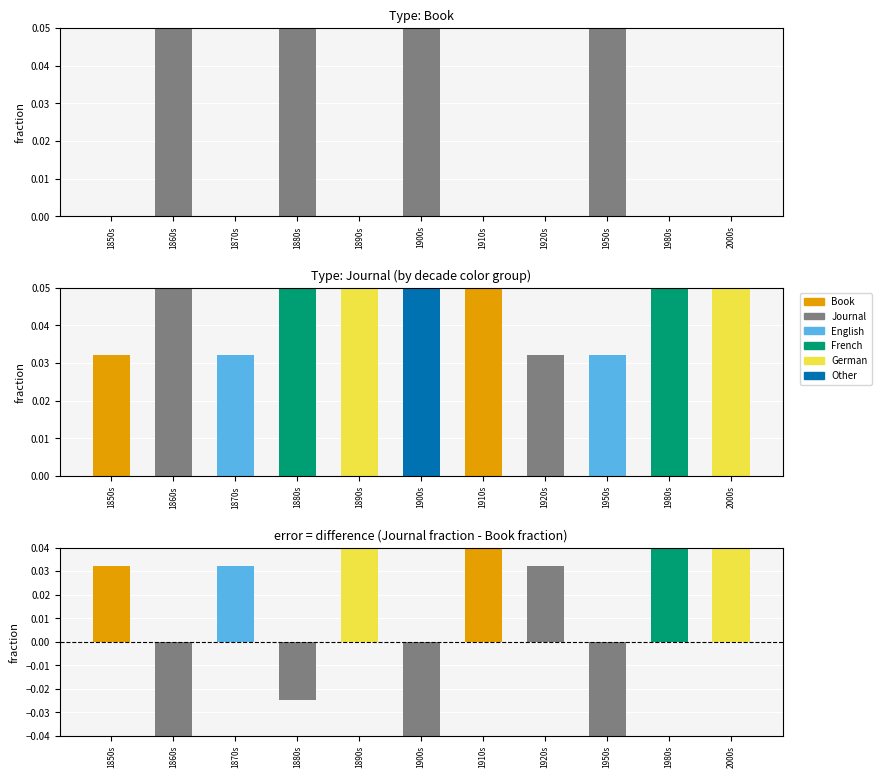

What is the spread (max minus min) of values at 1980s?

0.1